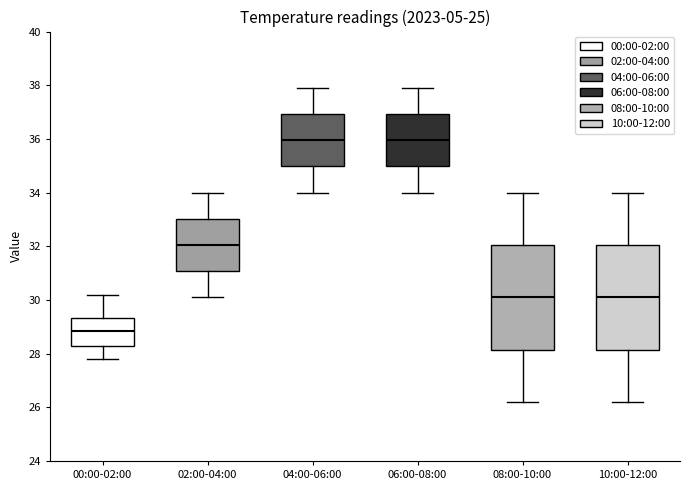

Reading left to right, read every box against the y-axis: the position of its median line, the range the box covers, and the ends of its whiskers. The values are not printed on the chart, so give them approximately, as read against the axis.

00:00-02:00: median 28.8, box 28.2 to 29.4, whiskers 27.8 to 30.2
02:00-04:00: median 32.0, box 31.0 to 33.0, whiskers 30.2 to 34.0
04:00-06:00: median 36.0, box 35.0 to 37.0, whiskers 34.0 to 38.0
06:00-08:00: median 36.0, box 35.0 to 37.0, whiskers 34.0 to 38.0
08:00-10:00: median 30.2, box 28.2 to 32.0, whiskers 26.2 to 34.0
10:00-12:00: median 30.2, box 28.2 to 32.0, whiskers 26.2 to 34.0